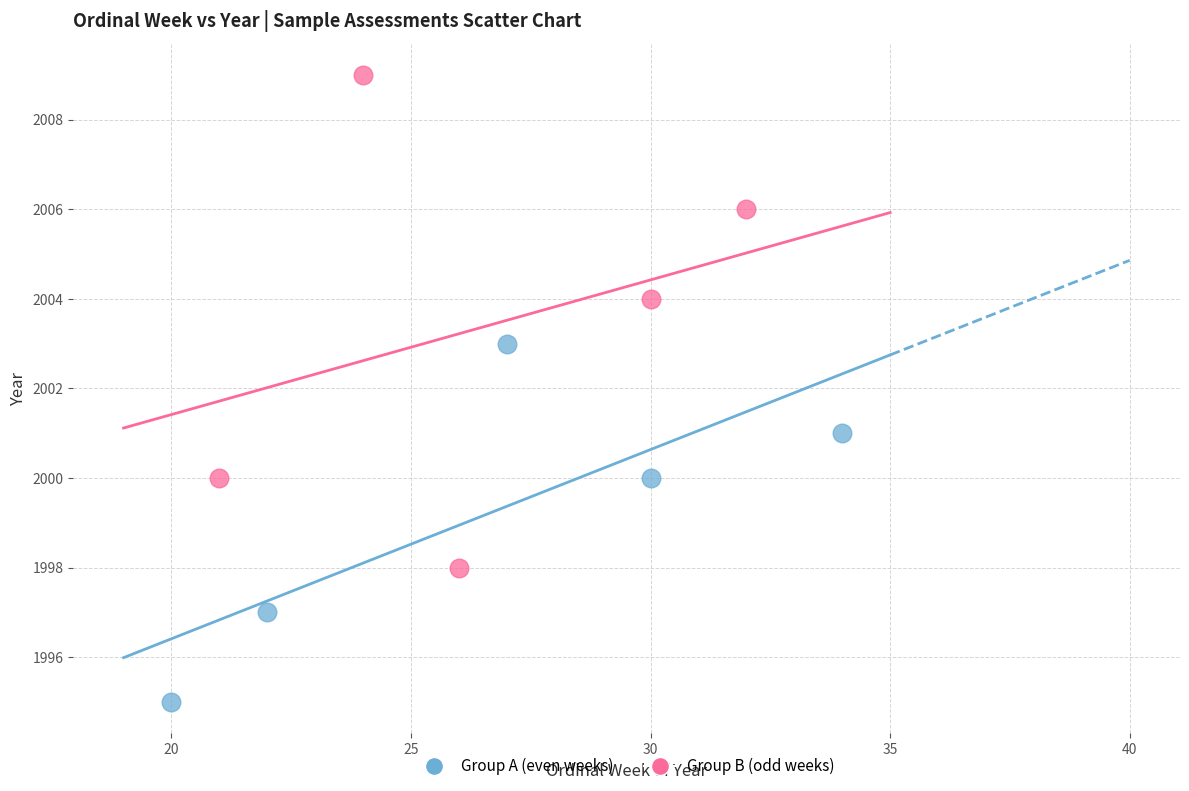

Which series contains the lowest Y value?

Group A (even weeks)